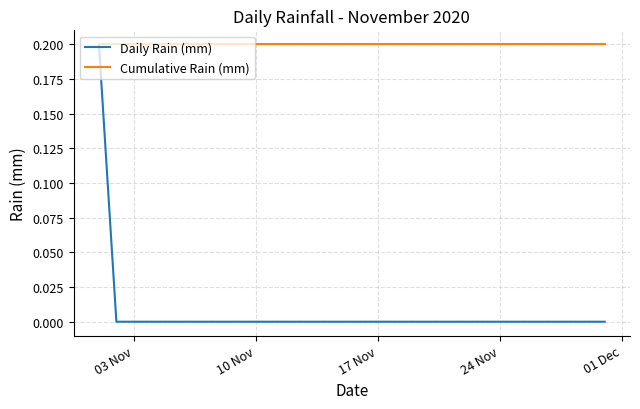

List the series in order of their overall mean, lowest first.

Daily Rain (mm), Cumulative Rain (mm)